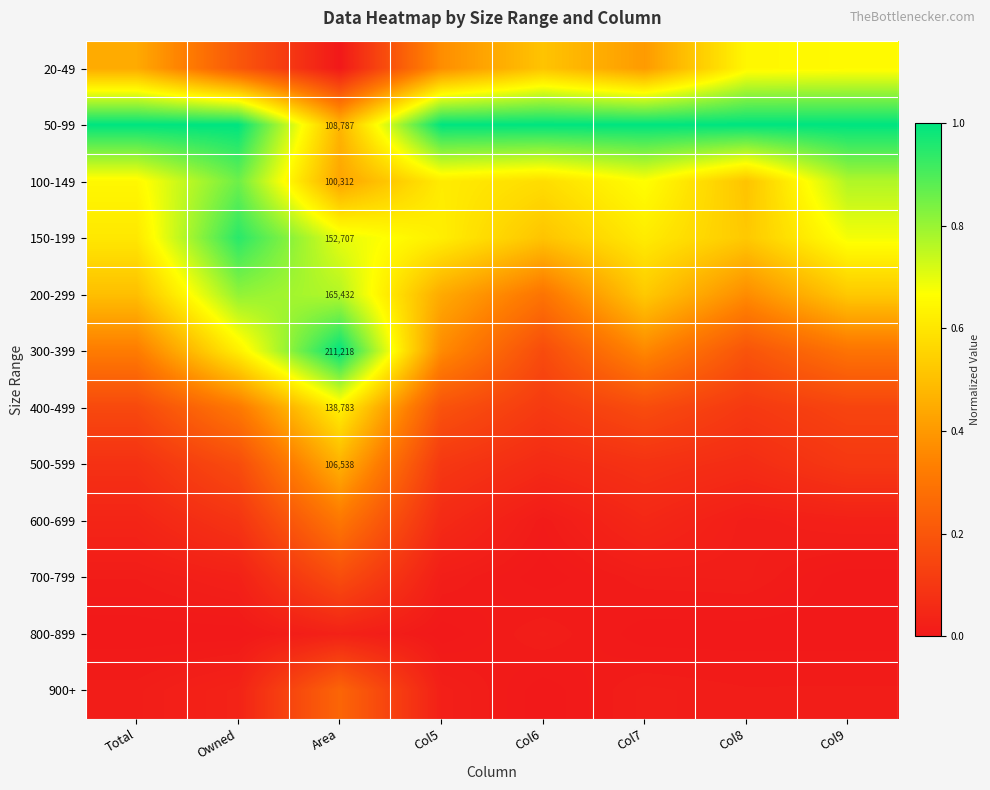

List the series in order of their peak value, highest first.

50-99, 300-399, 150-199, 100-149, 200-299, 20-49, 400-499, 500-599, 600-699, 900+, 700-799, 800-899